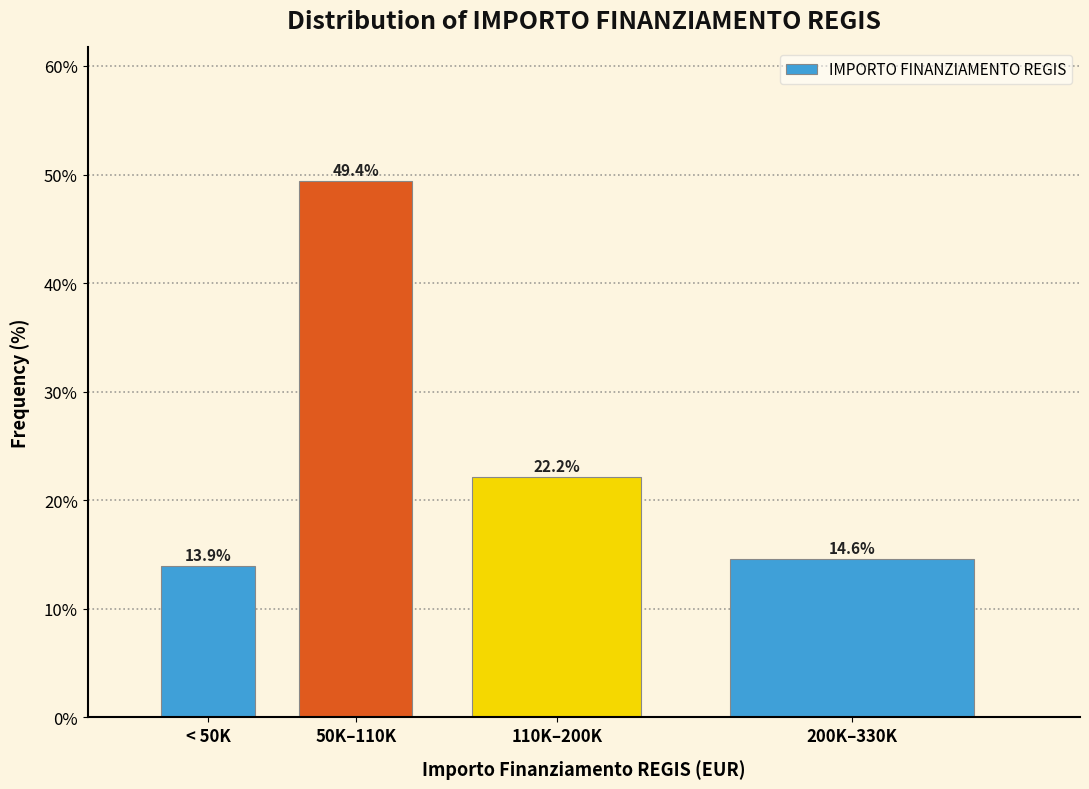

Reading right to left, list all the values displayed in this chart.

200K–330K=14.6	110K–200K=22.2	50K–110K=49.4	< 50K=13.9